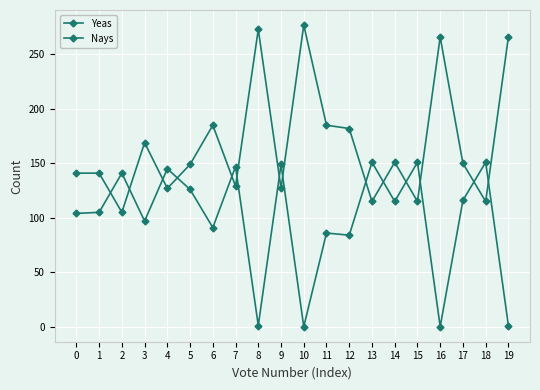

At which category does Yeas reach its first local valley?

2